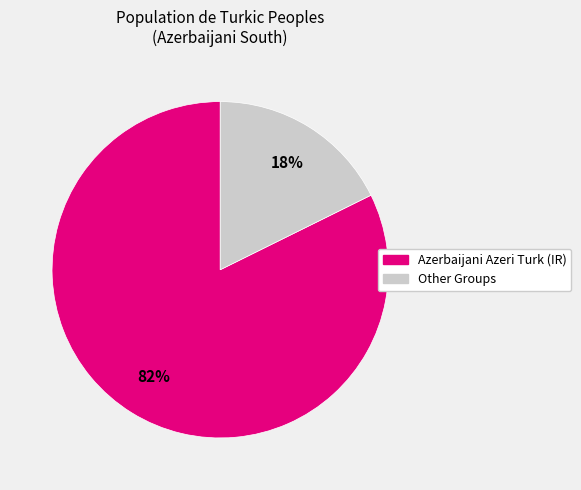

To the nearest percent, what is the average slice percentage?

50%